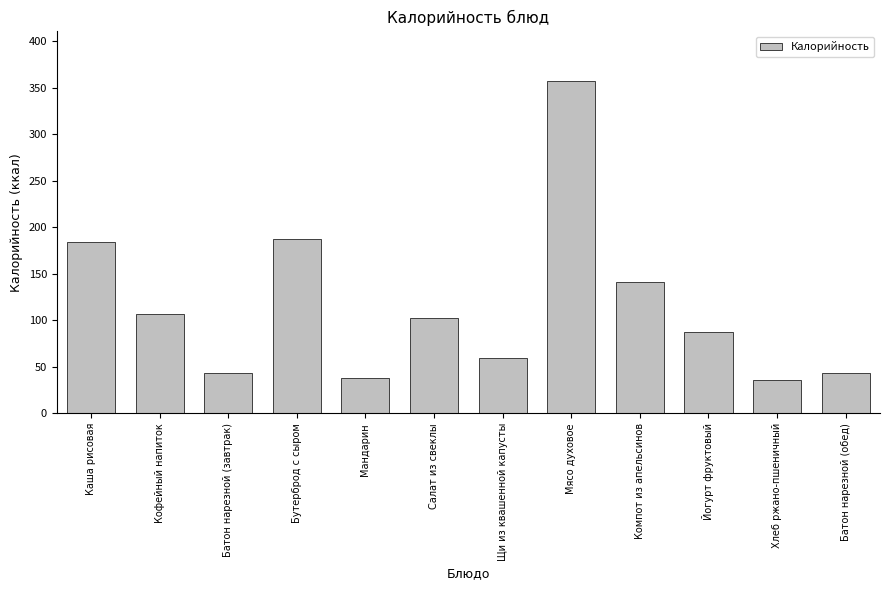

Reading left to right, extract all data points from this chart.

Каша рисовая=184	Кофейный напиток=107	Батон нарезной (завтрак)=43	Бутерброд с сыром=187	Мандарин=38	Салат из свеклы=103	Щи из квашенной капусты=60	Мясо духовое=357	Компот из апельсинов=141	Йогурт фруктовый=87	Хлеб ржано-пшеничный=36	Батон нарезной (обед)=43